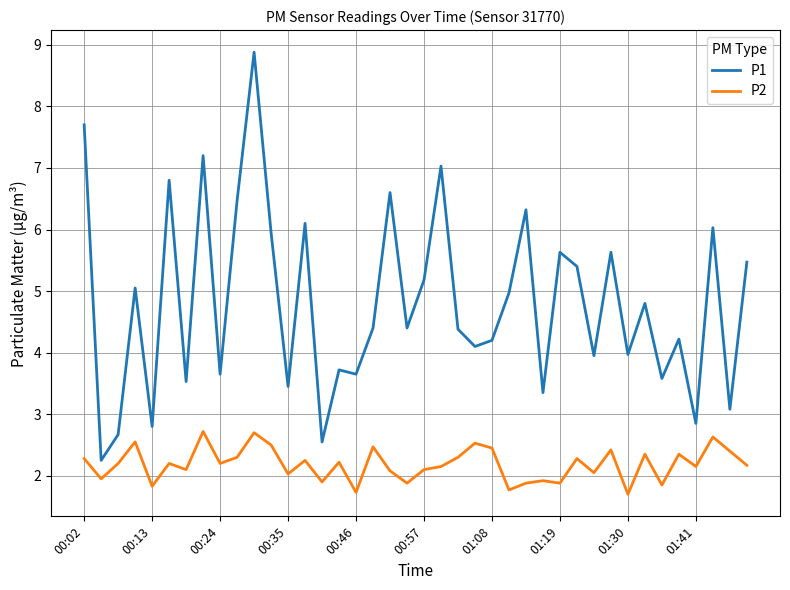

What are all the series names shown in the legend?

P1, P2